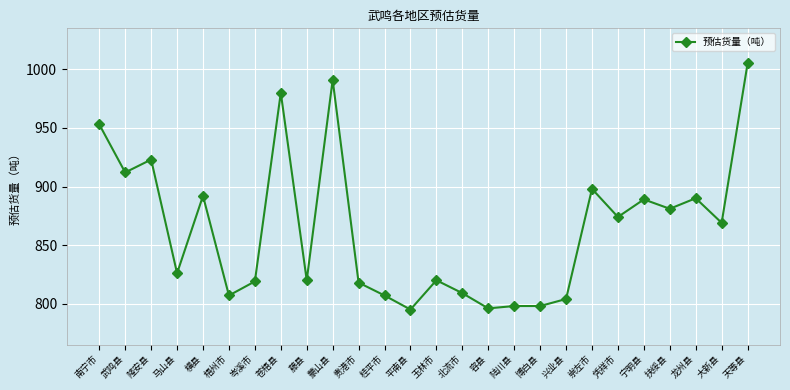

What is the change in value from 博白县 to 凭祥市?

+76